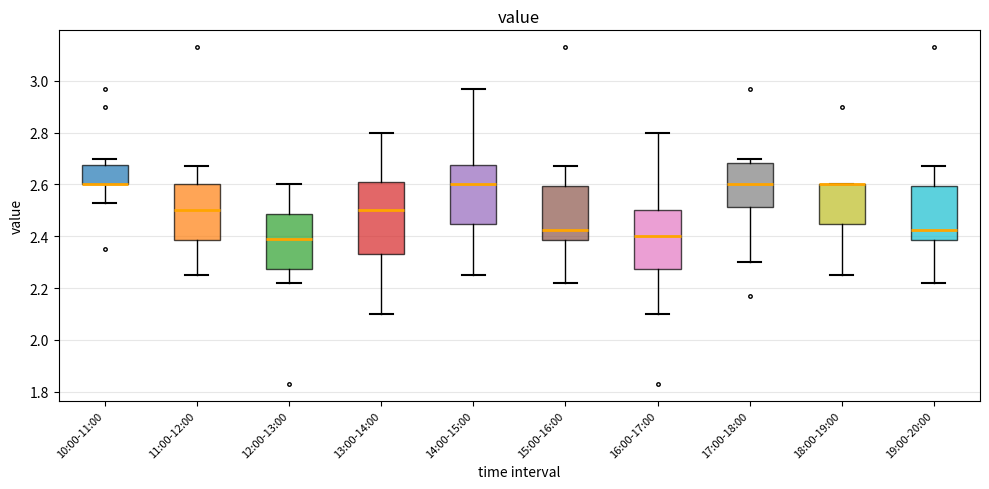

Reading left to right, read every box against the y-axis: the position of its median line, the range the box covers, and the ends of its whiskers. The values are not printed on the chart, so give them approximately, as read against the axis.

10:00-11:00: median 2.60 (drawn on the box's lower edge), box 2.60 to 2.68, whiskers 2.54 to 2.70
11:00-12:00: median 2.50, box 2.38 to 2.60, whiskers 2.26 to 2.68
12:00-13:00: median 2.40, box 2.28 to 2.48, whiskers 2.22 to 2.60
13:00-14:00: median 2.50, box 2.34 to 2.62, whiskers 2.10 to 2.80
14:00-15:00: median 2.60, box 2.44 to 2.68, whiskers 2.26 to 2.98
15:00-16:00: median 2.42, box 2.38 to 2.60, whiskers 2.22 to 2.68
16:00-17:00: median 2.40, box 2.28 to 2.50, whiskers 2.10 to 2.80
17:00-18:00: median 2.60, box 2.52 to 2.68, whiskers 2.30 to 2.70
18:00-19:00: median 2.60 (drawn on the box's upper edge), box 2.44 to 2.60, whiskers 2.26 to 2.60
19:00-20:00: median 2.42, box 2.38 to 2.60, whiskers 2.22 to 2.68